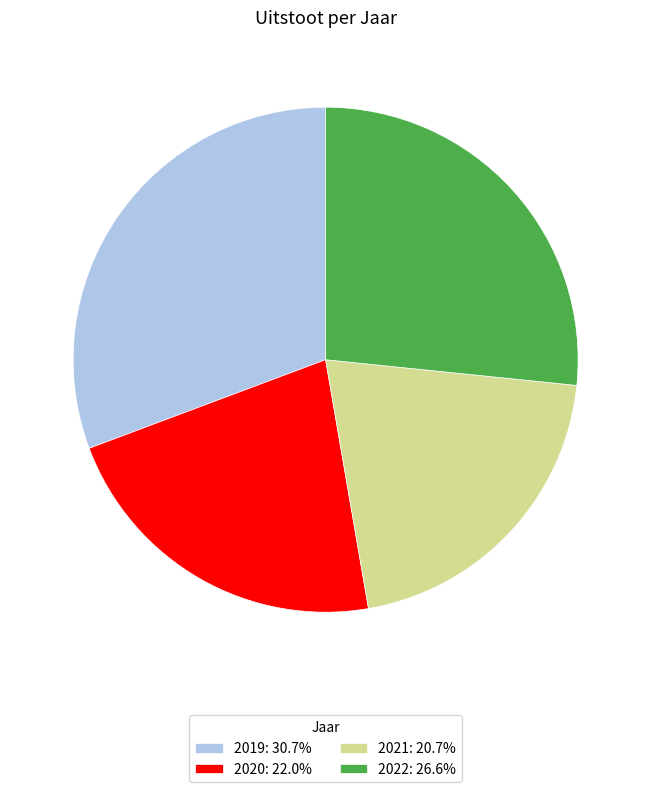

Is there a majority slice in this chart?

No